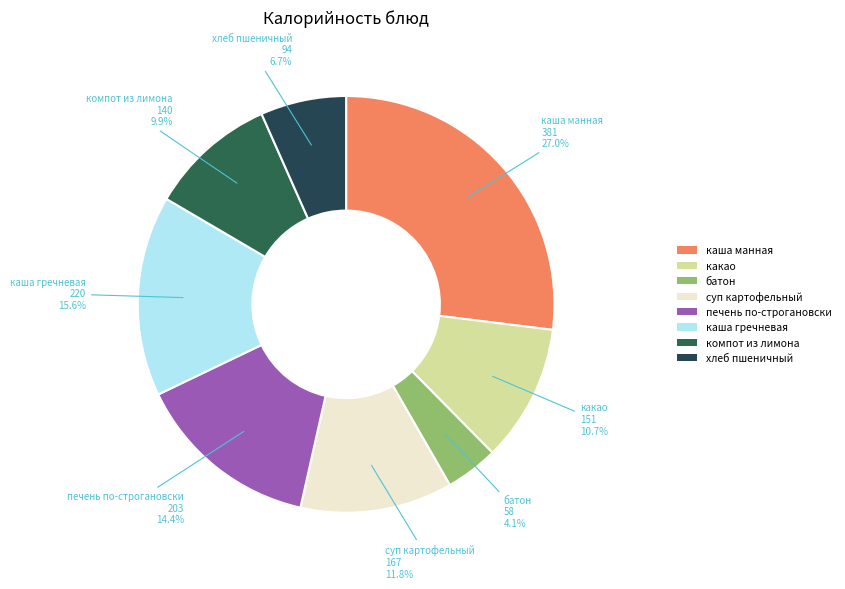

Is there any slice that represents more than half of the pie?

No